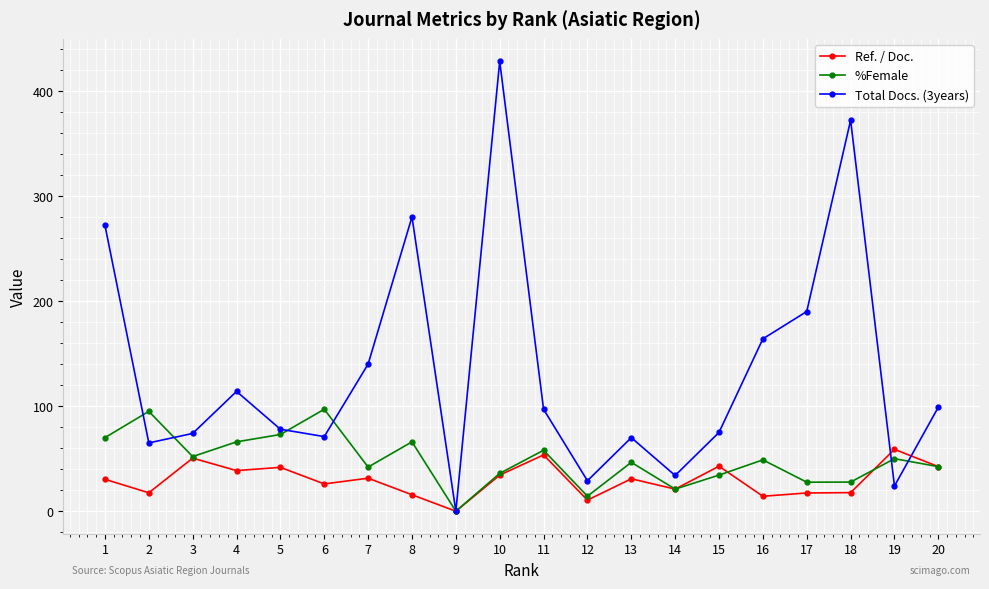

Which label corresponds to the largest value in the chart?

10